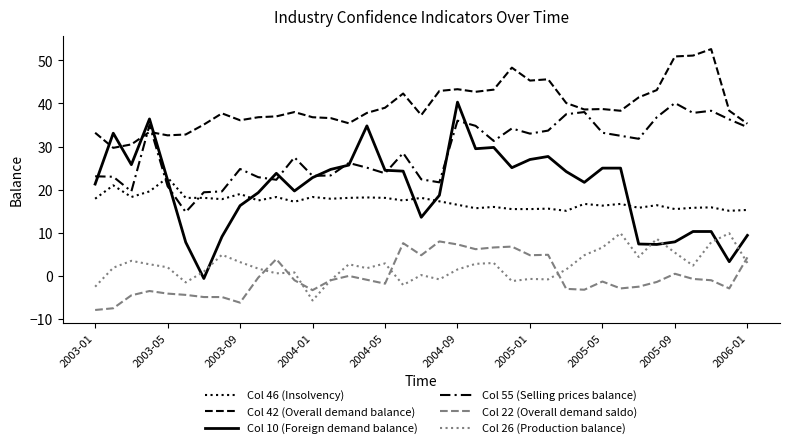

Does the chart have visible grid lines?

No